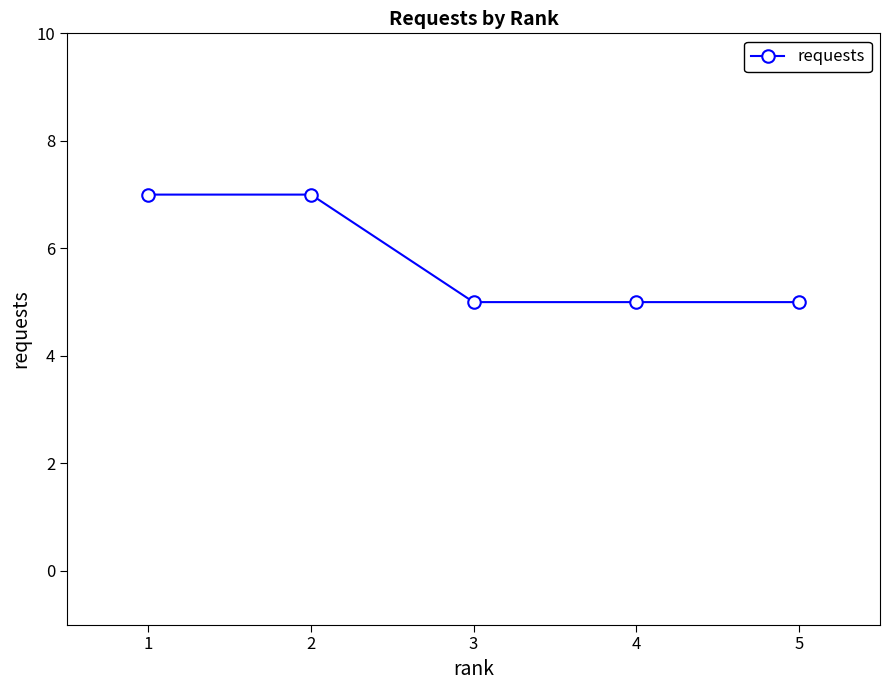

True or false: the data has more than 2 interior local peaks.

False